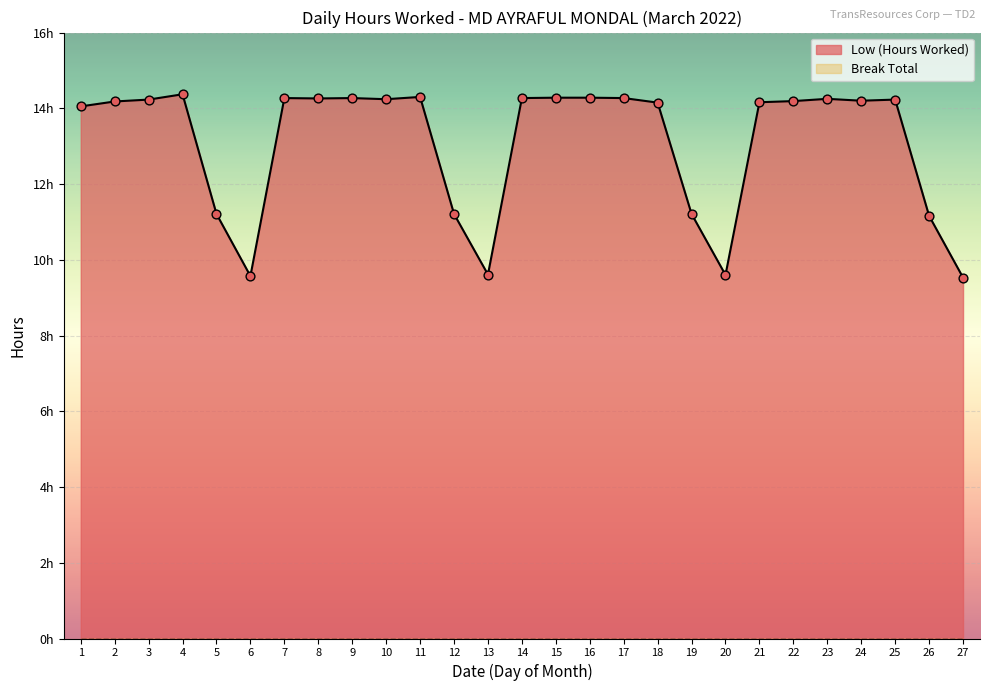

What is the ratio of the value at 7 to the value at 17?

1.0